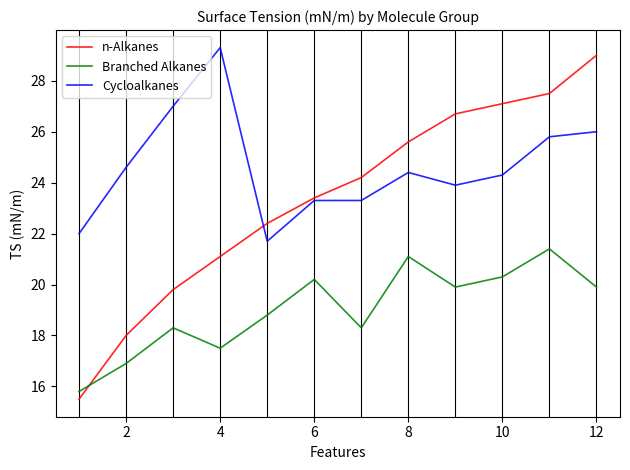

What is the minimum value shown in the chart?

15.5